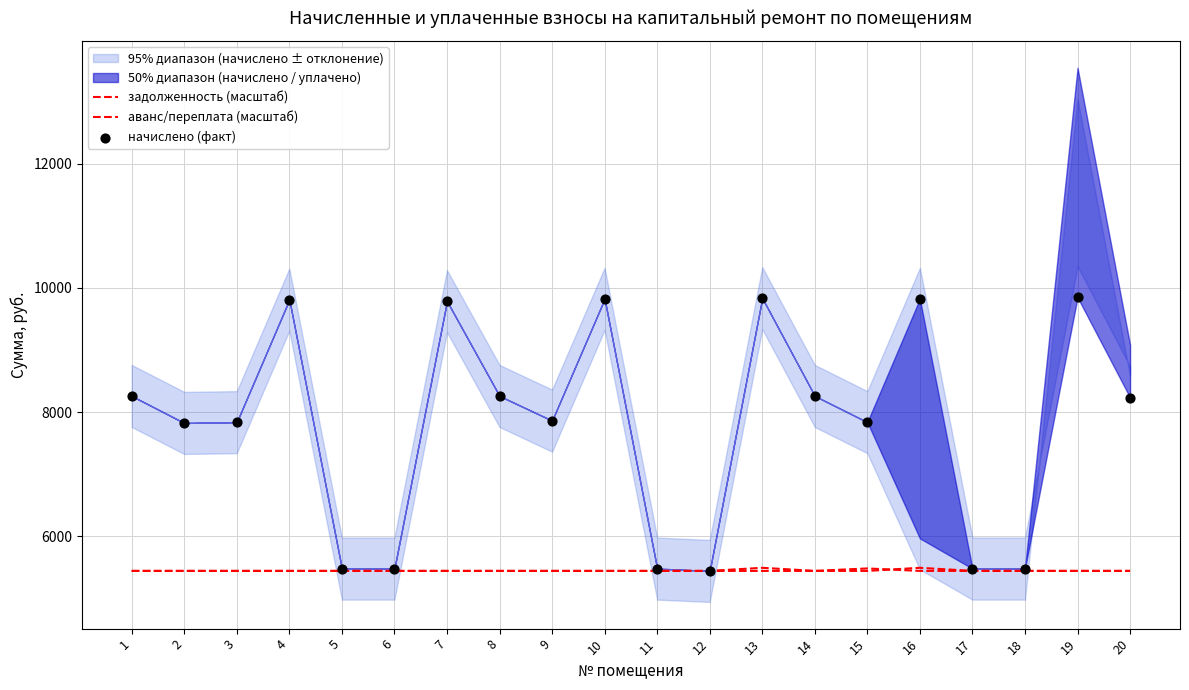

At how many categories does at least one series exceed 9730?

6